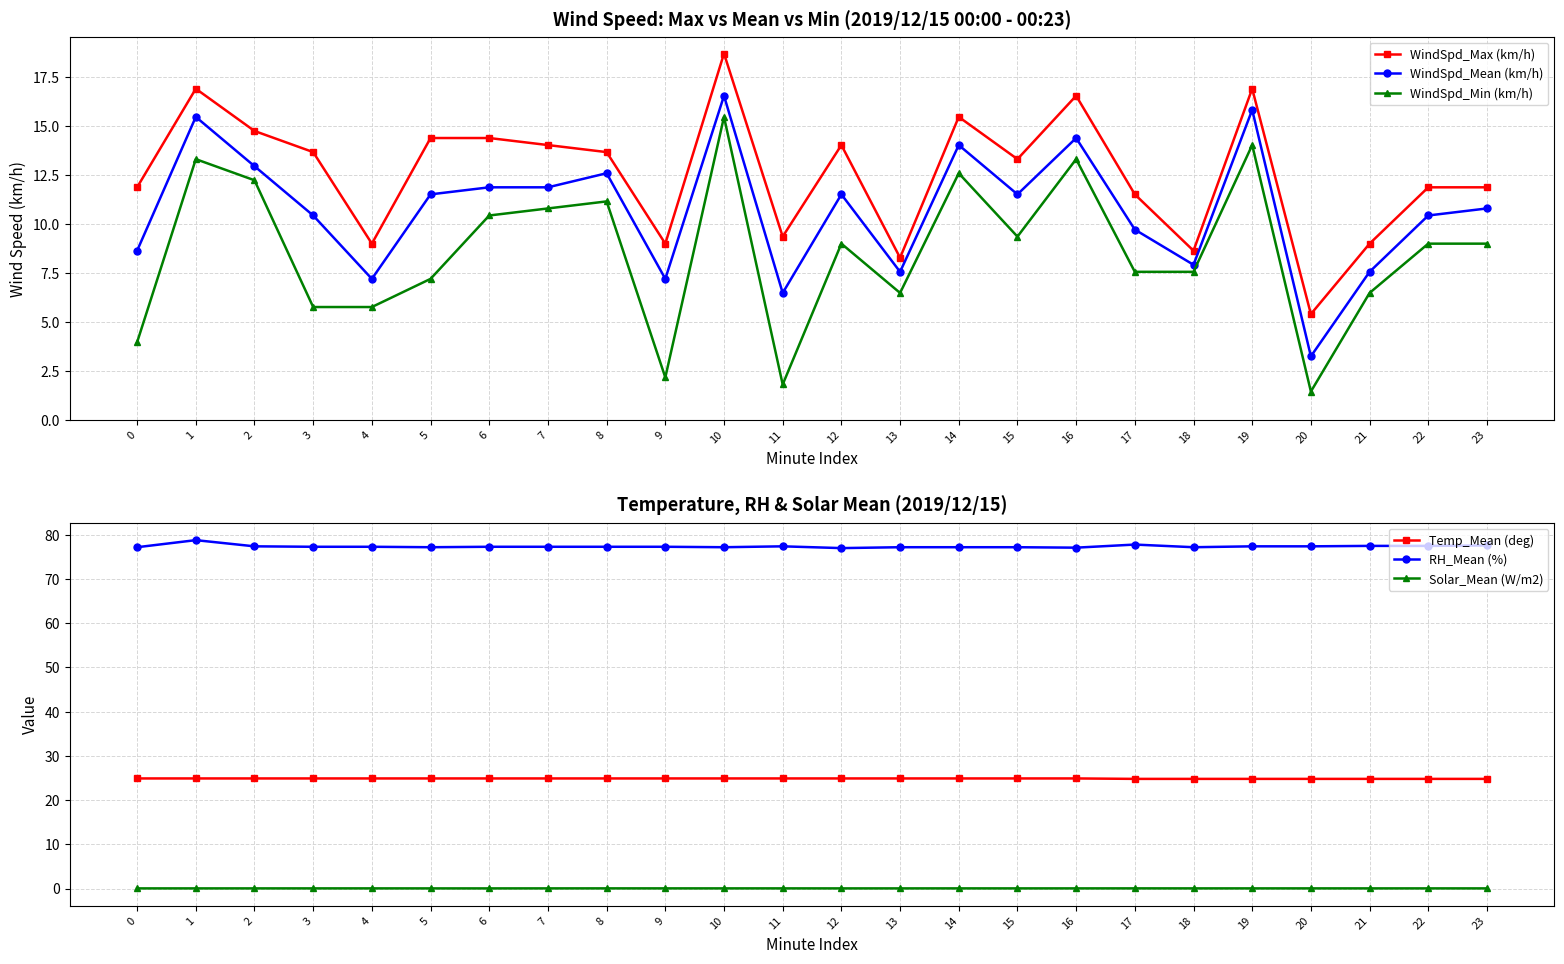

In RH_Mean (%), how many points are higher than both neighbors (excluding endpoints)?

3